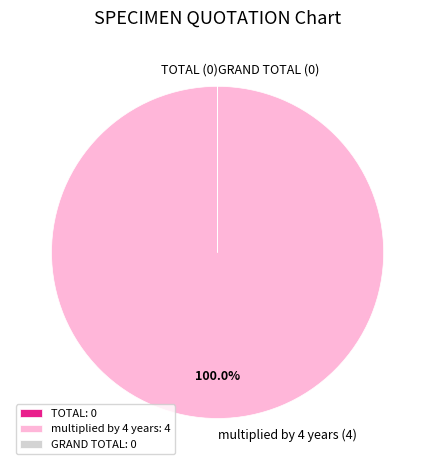

To the nearest percent, what is the difference between the largest and smallest slice percentages?

100%